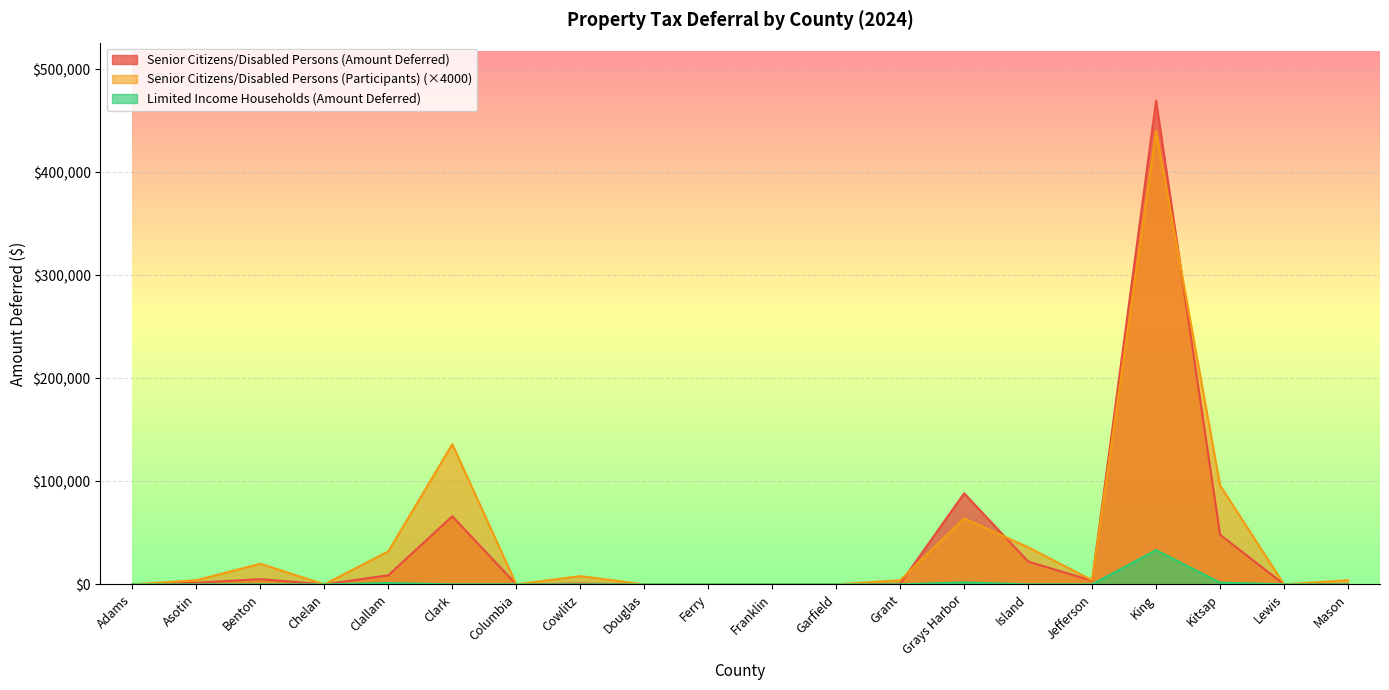

Reading right to left, extract all data points from this chart.

Senior Citizens/Disabled Persons (Amount Deferred): 361.1	0.0	48153.1	469365.4	3500.8	22116.2	88349.5	577.1	0.0	0.0	0.0	0.0	699.1	0.0	66043.1	8771.2	0.0	5063.1	1511.4	0.0
Senior Citizens/Disabled Persons (Participants): 4000.0	0.0	96000.0	440000.0	4000.0	36000.0	64000.0	4000.0	0.0	0.0	0.0	0.0	8000.0	0.0	136000.0	32000.0	0.0	20000.0	4000.0	0.0
Limited Income Households (Amount Deferred): 0.0	0.0	1664.8	33213.7	0.0	0.0	1912.8	0.0	0.0	0.0	0.0	0.0	0.0	0.0	0.0	1297.0	0.0	0.0	0.0	0.0